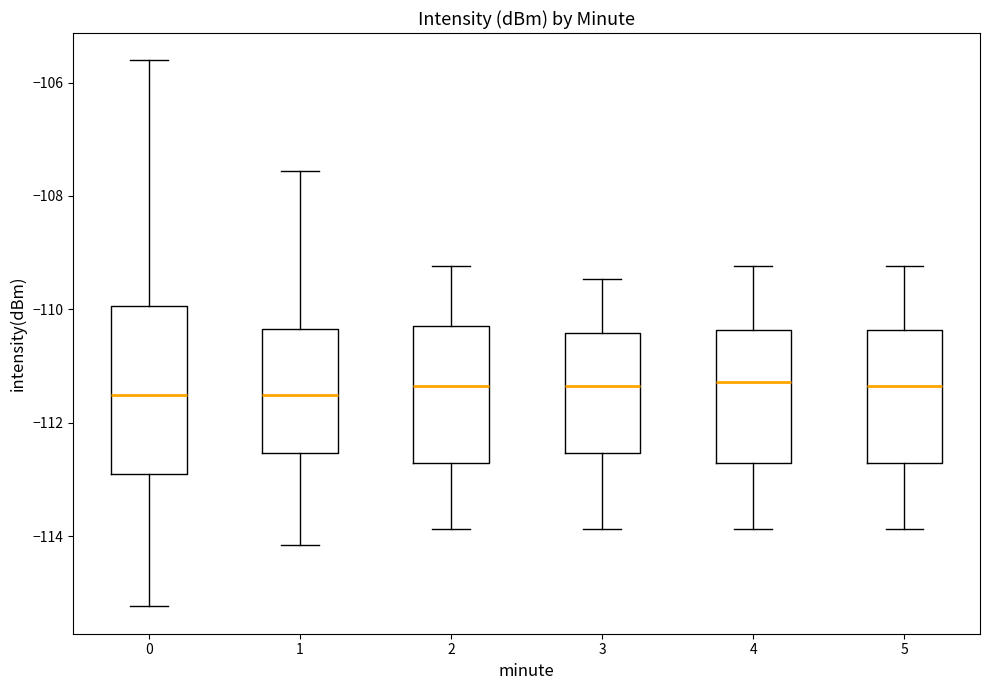

Reading left to right, read every box against the y-axis: the position of its median line, the range the box covers, and the ends of its whiskers. The values are not printed on the chart, so give them approximately, as read against the axis.

0: median -111.6, box -113.0 to -110.0, whiskers -115.2 to -105.6
1: median -111.6, box -112.6 to -110.4, whiskers -114.2 to -107.6
2: median -111.4, box -112.8 to -110.2, whiskers -113.8 to -109.2
3: median -111.4, box -112.6 to -110.4, whiskers -113.8 to -109.4
4: median -111.2, box -112.8 to -110.4, whiskers -113.8 to -109.2
5: median -111.4, box -112.8 to -110.4, whiskers -113.8 to -109.2